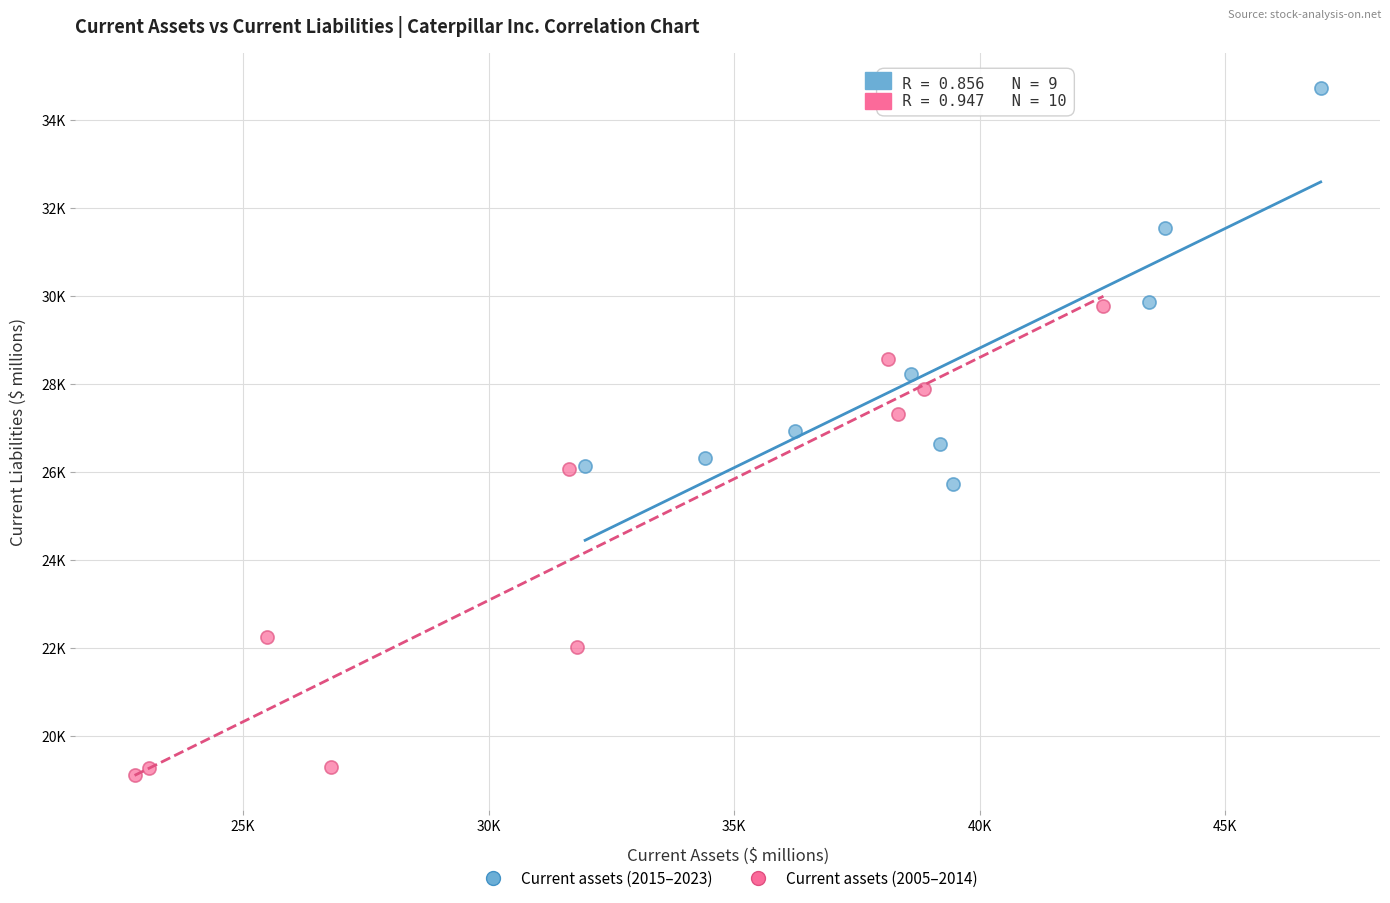

What are all the series names shown in the legend?

Current assets (2015–2023), Current assets (2005–2014)